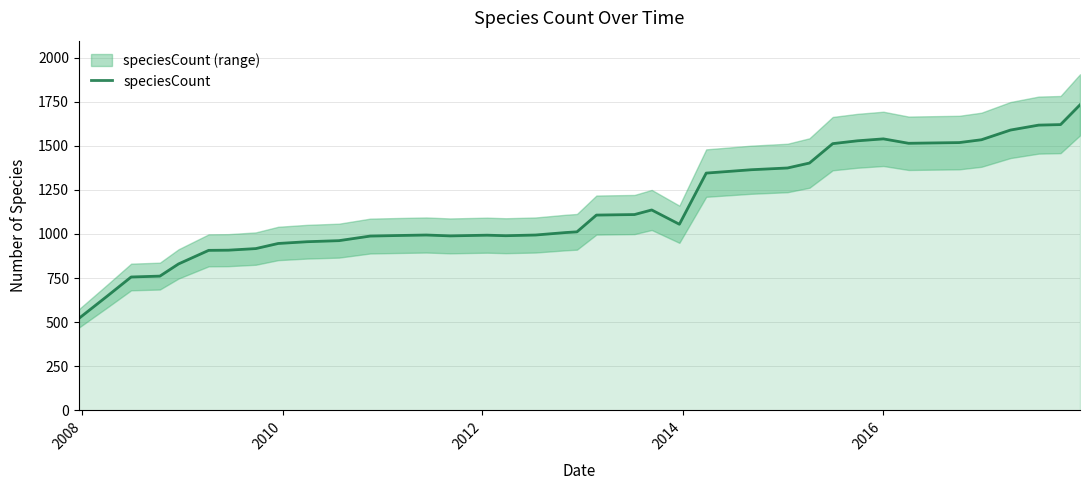

True or false: there are more than 1 points higher than both neighbors.

True